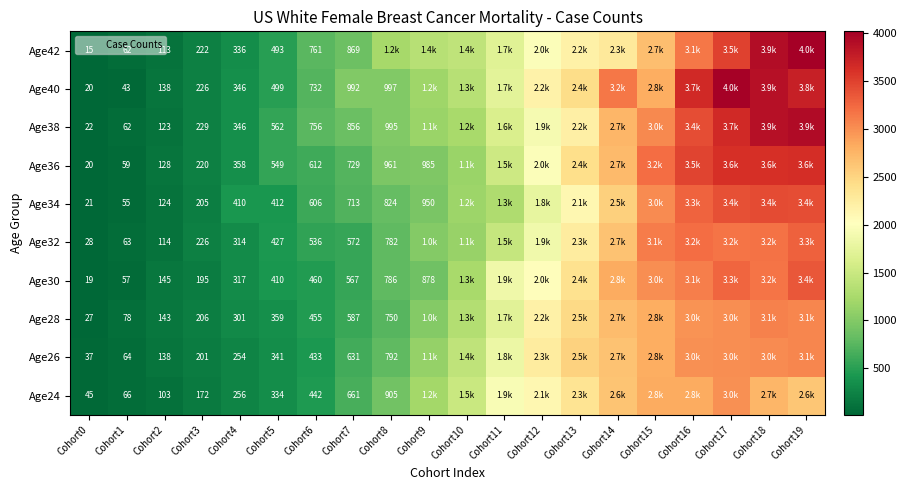

Is it true that Age34 equals 205 at Cohort3?

True